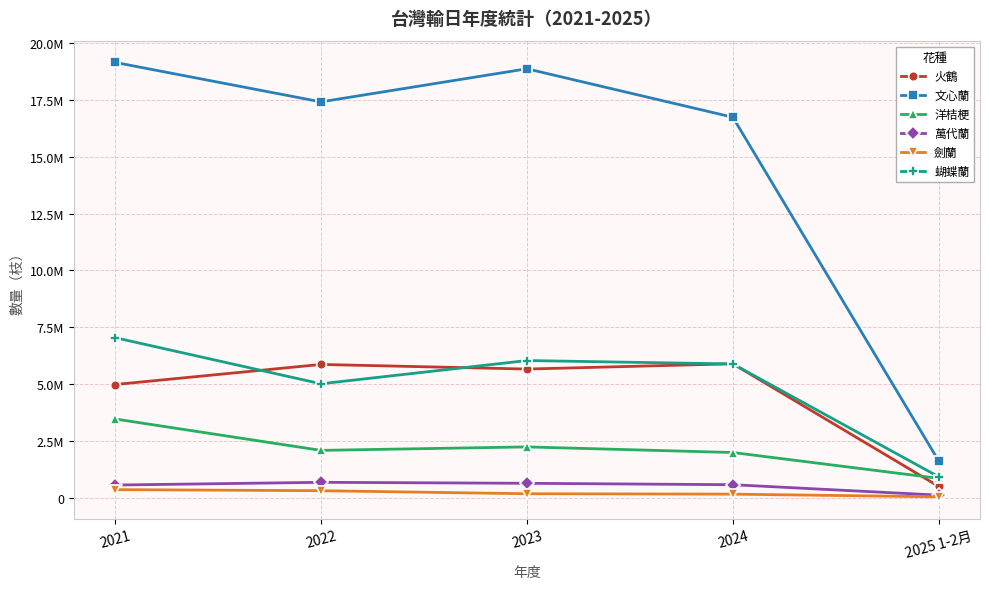

List the labels in order of 劍蘭 value, smallest first.

2025 1-2月, 2024, 2023, 2022, 2021